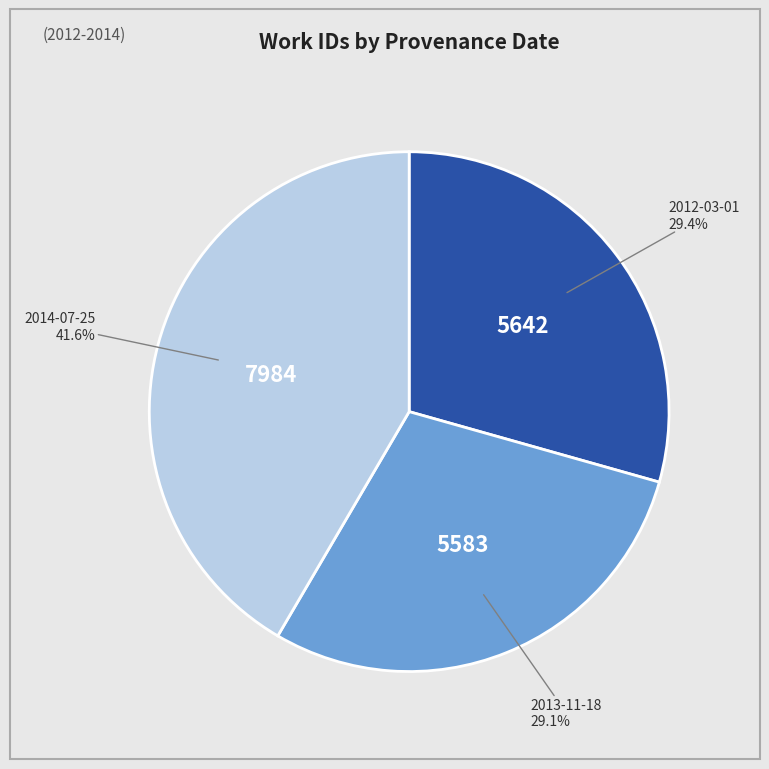

Is there any slice that represents more than half of the pie?

No